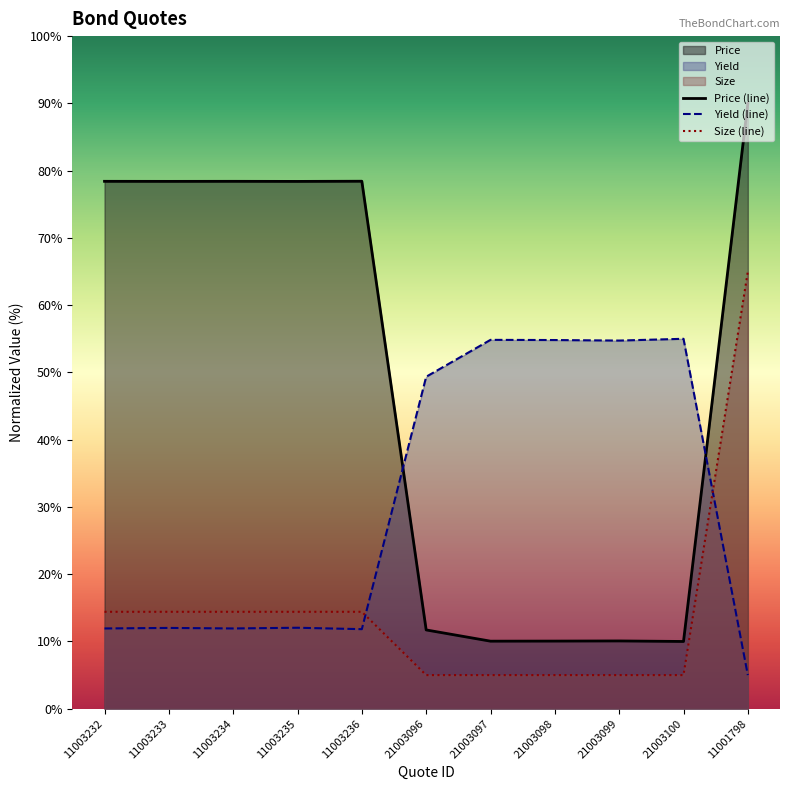

Is the value of Price (line) at 11003232 greater than the value of Yield (line) at 11003236?

Yes